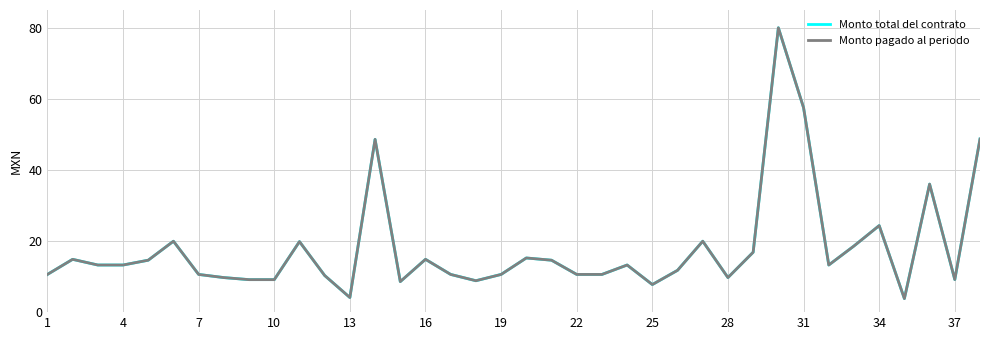

Does the chart display data point markers on the line(s)?

No